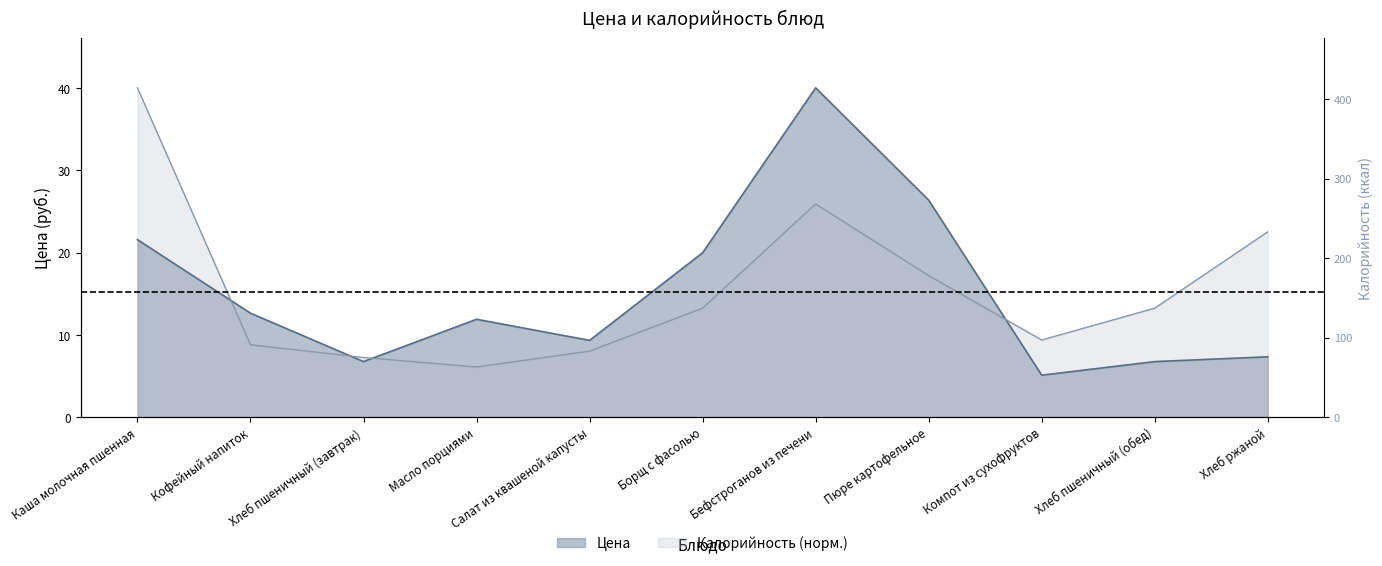

At which label is Цена closest to 22?

Каша молочная пшенная